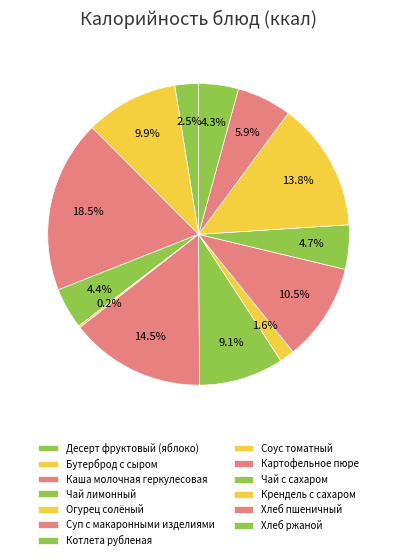

Which category has the biggest portion of the pie?

Каша молочная геркулесовая